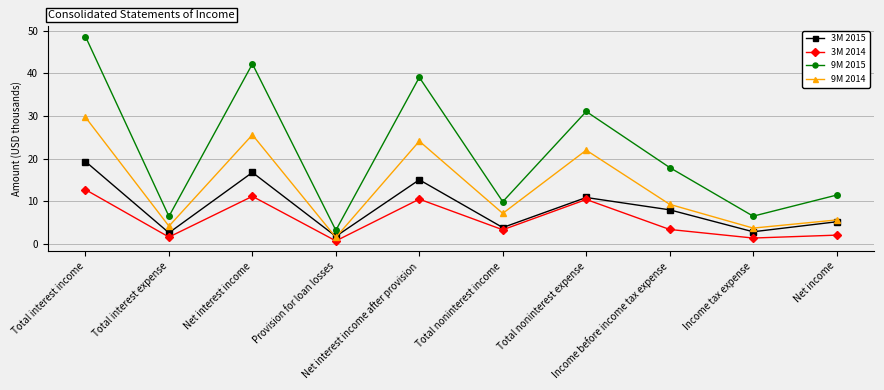

True or false: 9M 2015 has more than 0 points higher than both neighbors.

True